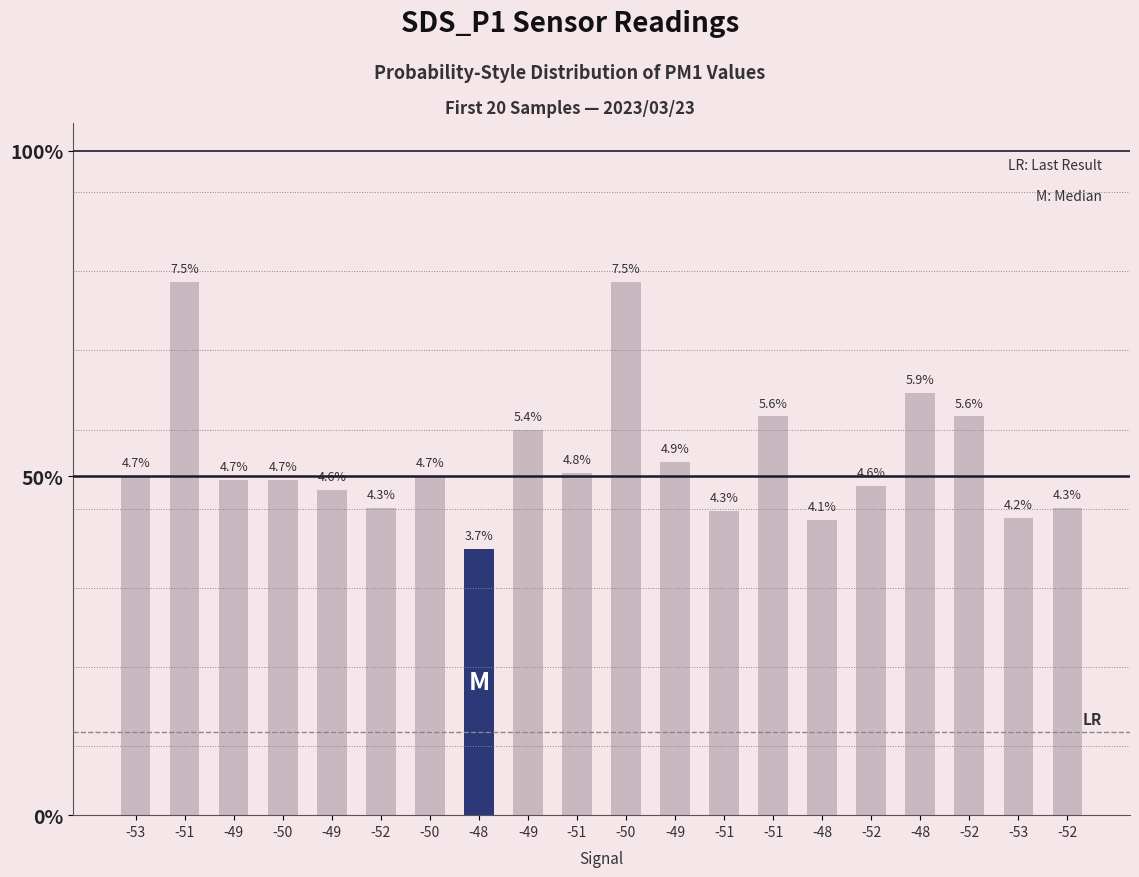

Reading left to right, extract all data points from this chart.

-53=2.5	-51=3.9	-49=2.4	-50=2.4	-49=2.4	-52=2.2	-50=2.5	-48=1.9	-49=2.8	-51=2.5	-50=3.9	-49=2.5	-51=2.2	-51=2.9	-48=2.1	-52=2.4	-48=3.0	-52=2.9	-53=2.1	-52=2.2